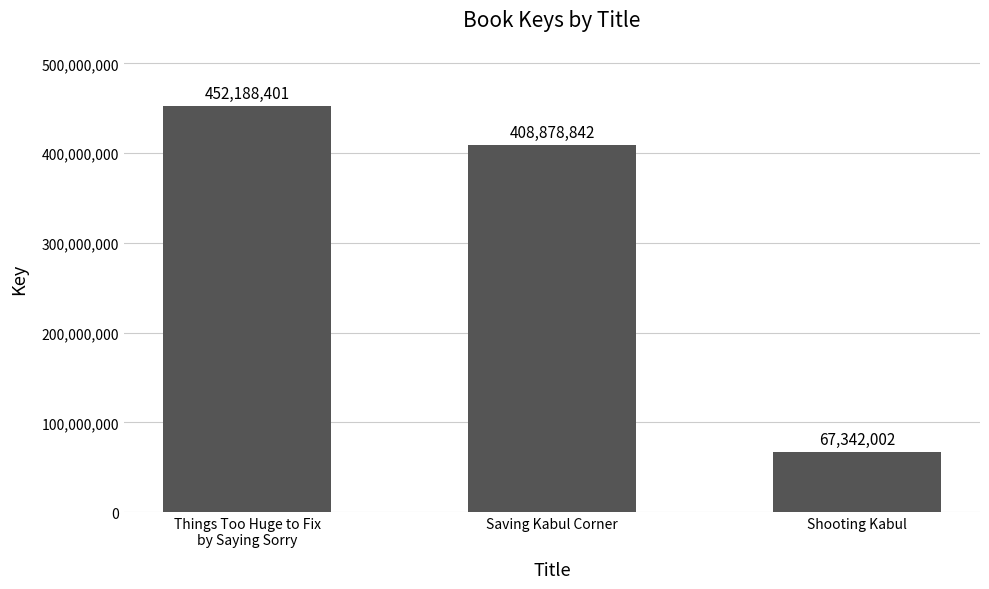

The chart shows a value of 452188401 at Things Too Huge to Fix
by Saying Sorry. True or false?

True